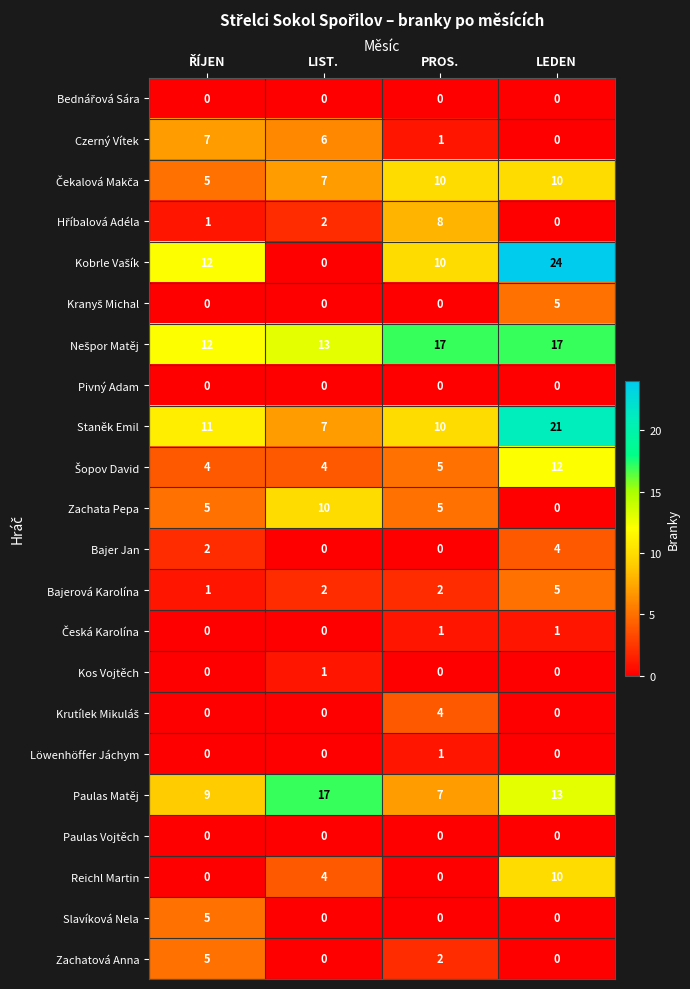

What is the difference between the Zachata Pepa values at LEDEN and PROS.?

5